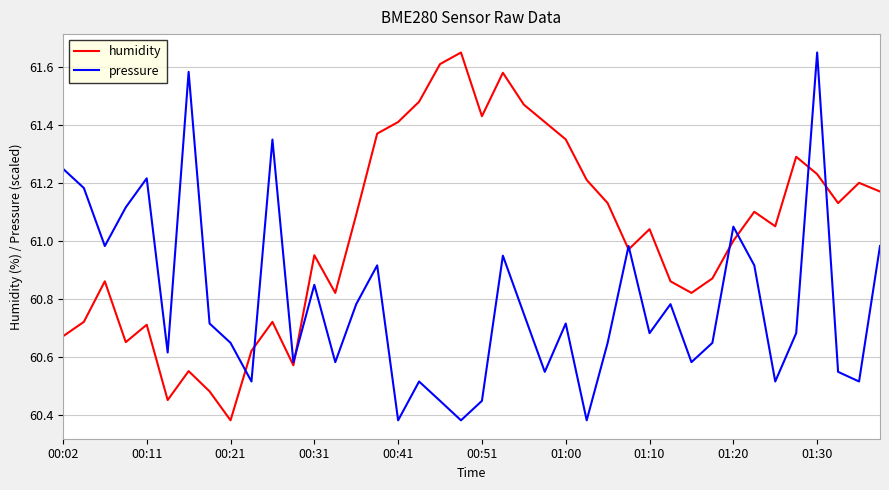

Rank the series by their average value, from lowest to highest.

pressure, humidity